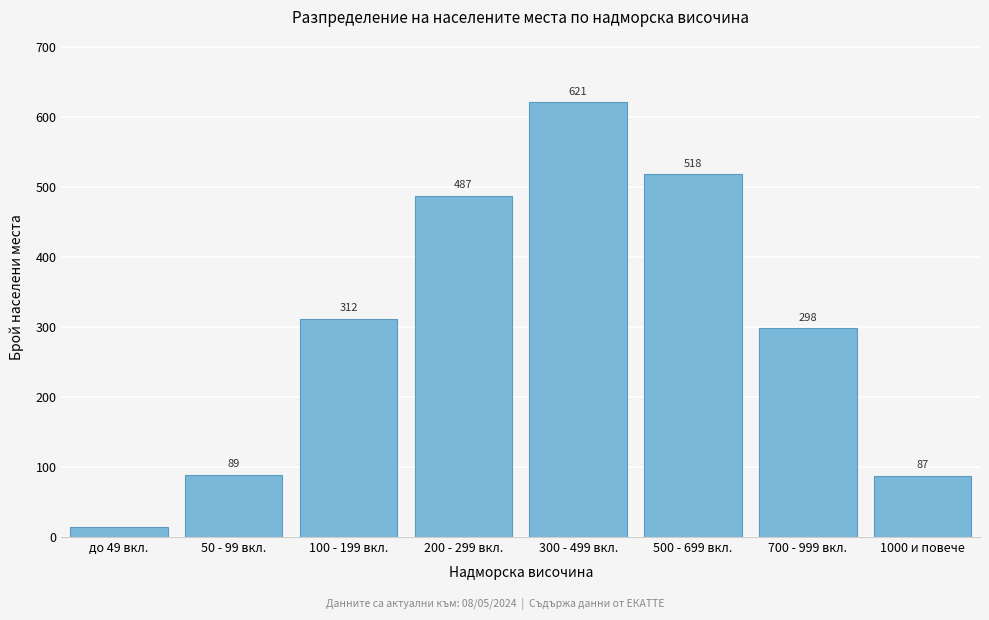

Reading left to right, list all the values displayed in this chart.

14	89	312	487	621	518	298	87